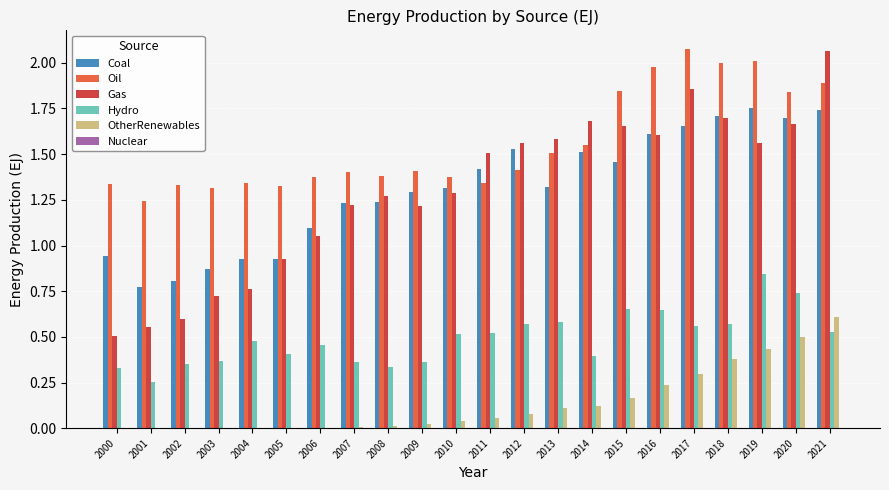

Between 2004 and 2006, which series saw the biggest shift?

Gas